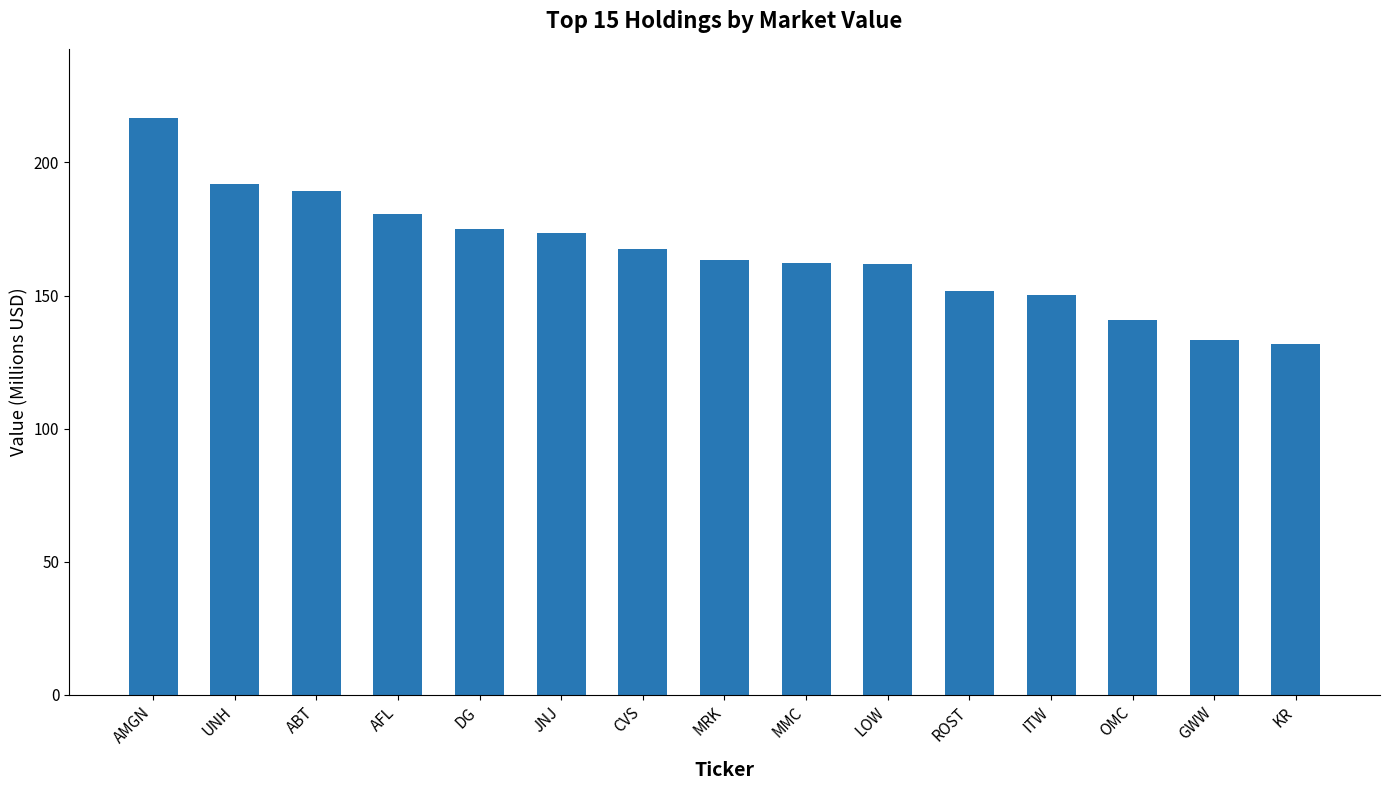

What is the approximate value at CVS?

167.3